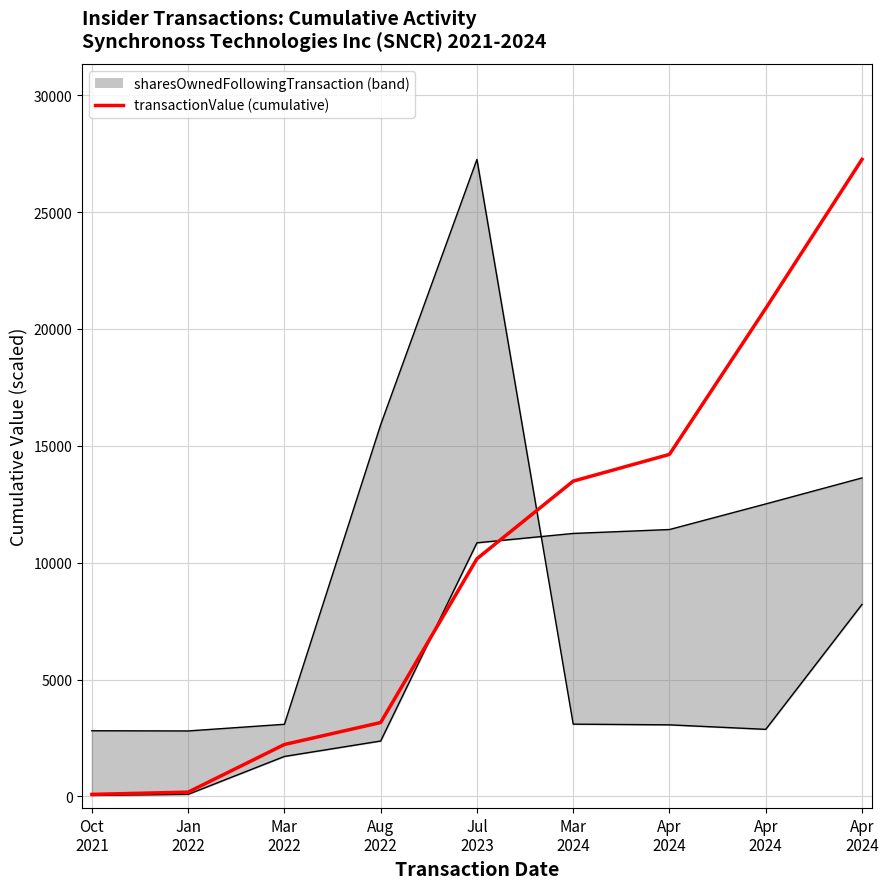

Rank the categories by value from highest to lowest.

Apr
2024, Apr
2024, Apr
2024, Mar
2024, Jul
2023, Aug
2022, Mar
2022, Jan
2022, Oct
2021